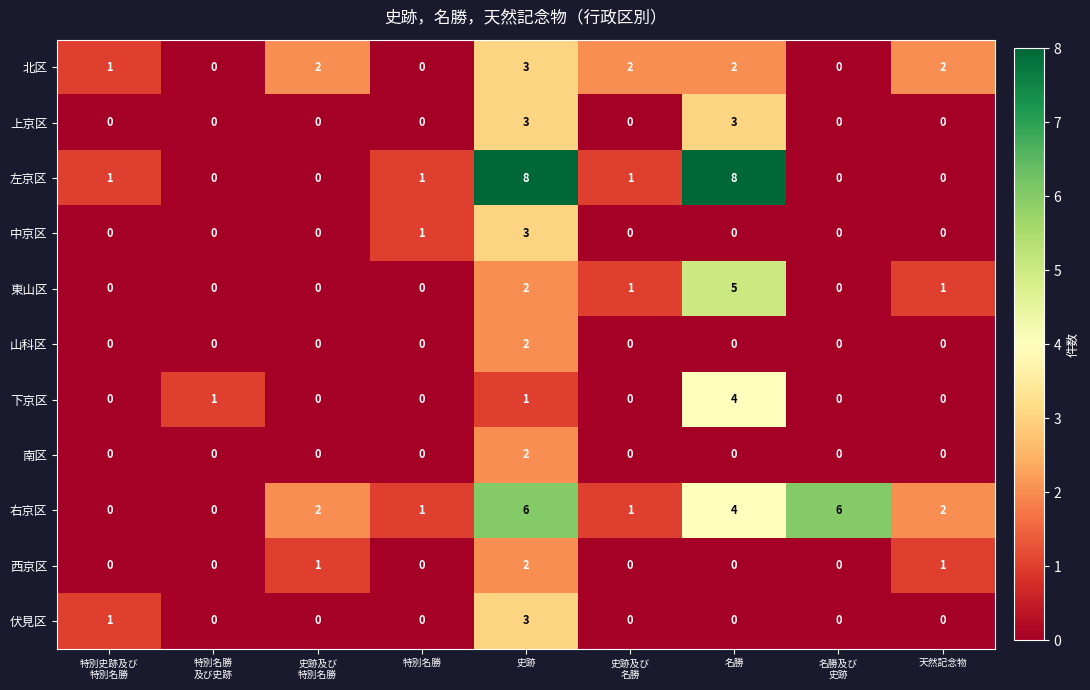

What is the maximum value shown in the chart?

8